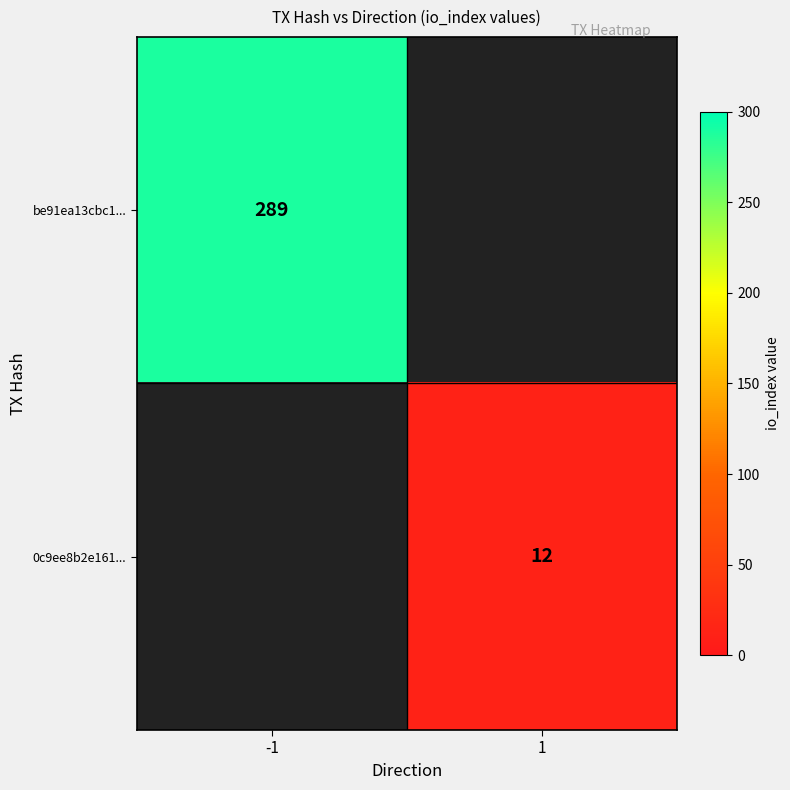

The be91ea13cbc1... series shows 413 at -1. True or false?

False